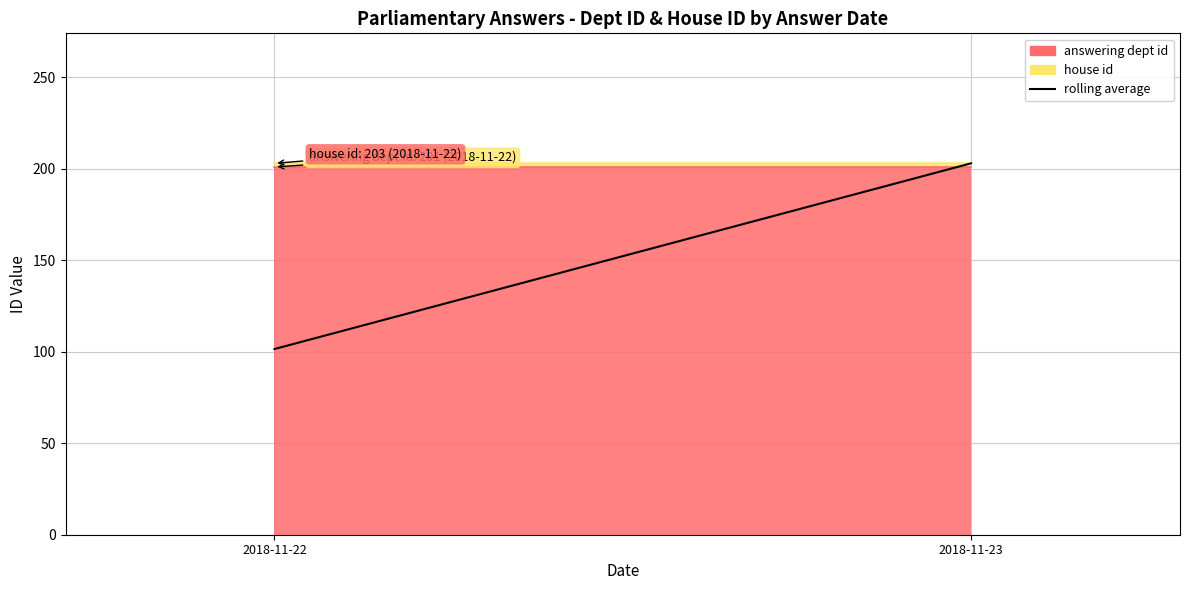

Which series changed the most between 2018-11-22 and 2018-11-23?

rolling average